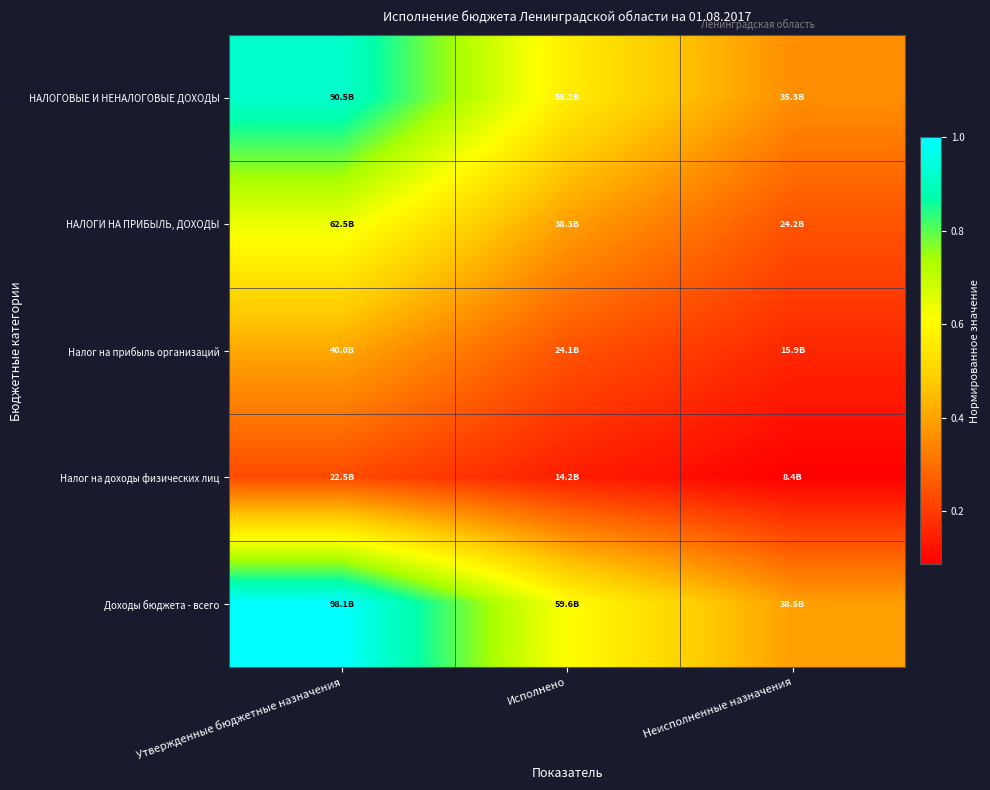

What is the smallest value displayed?

0.1